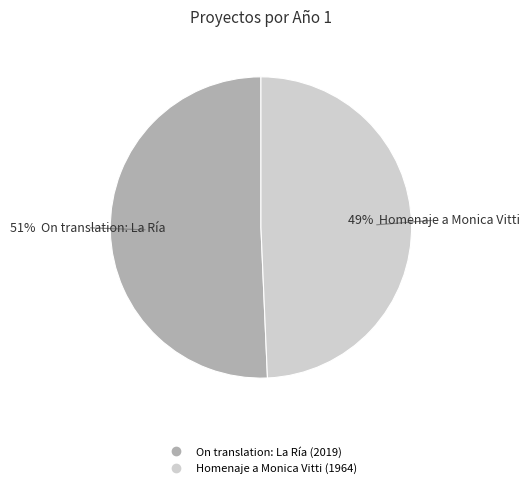

How many slices are in this pie chart?

2